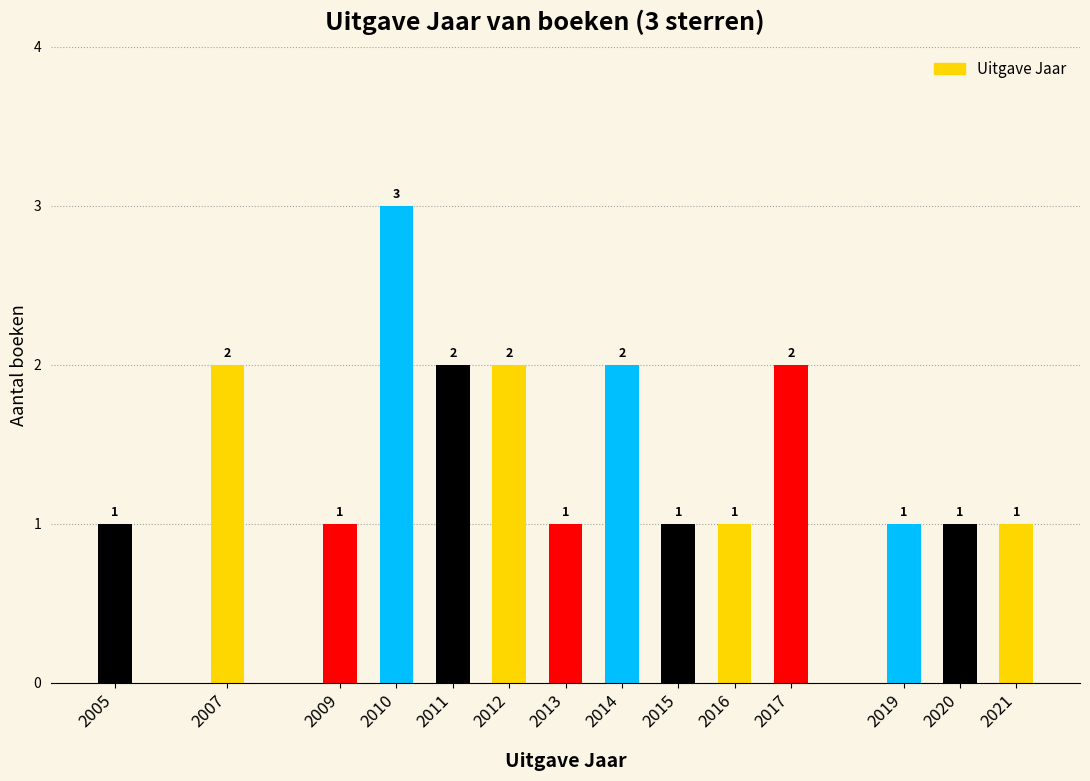

Reading left to right, list all the values displayed in this chart.

2005=1	2007=2	2009=1	2010=3	2011=2	2012=2	2013=1	2014=2	2015=1	2016=1	2017=2	2019=1	2020=1	2021=1